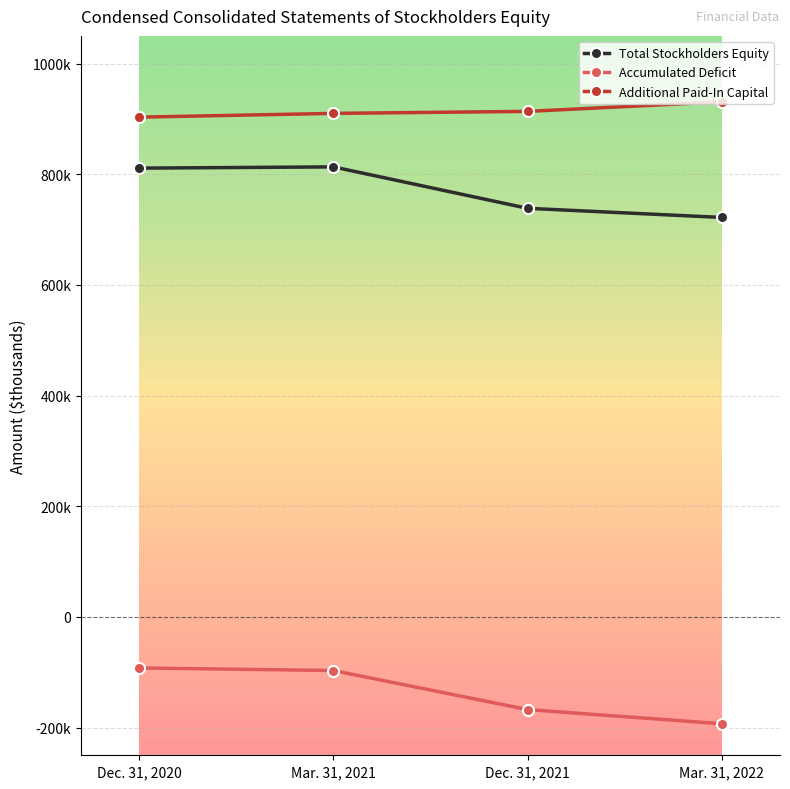

What is the highest value of the Total Stockholders Equity series?

813276